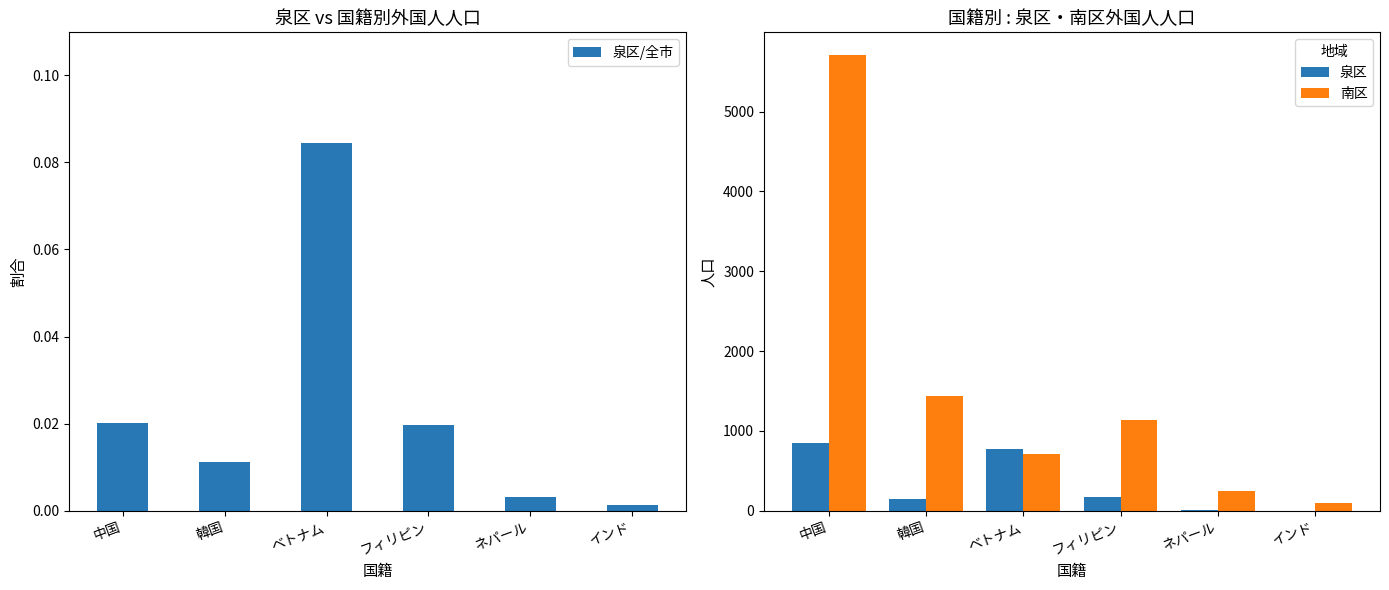

Where is 南区 nearest to the value 2900?

韓国